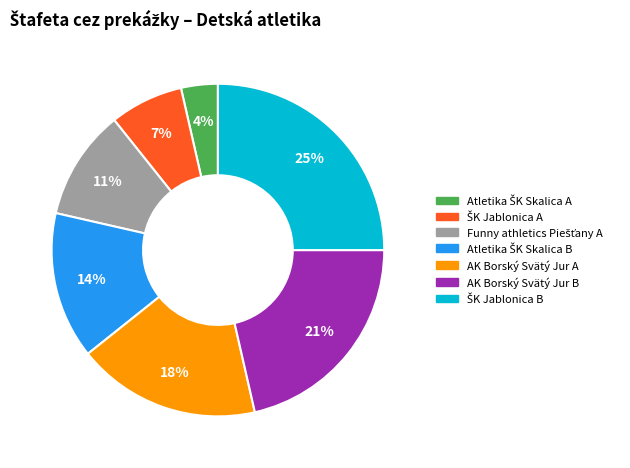

To the nearest percent, what percentage of the pie is AK Borský Svätý Jur A?

18%